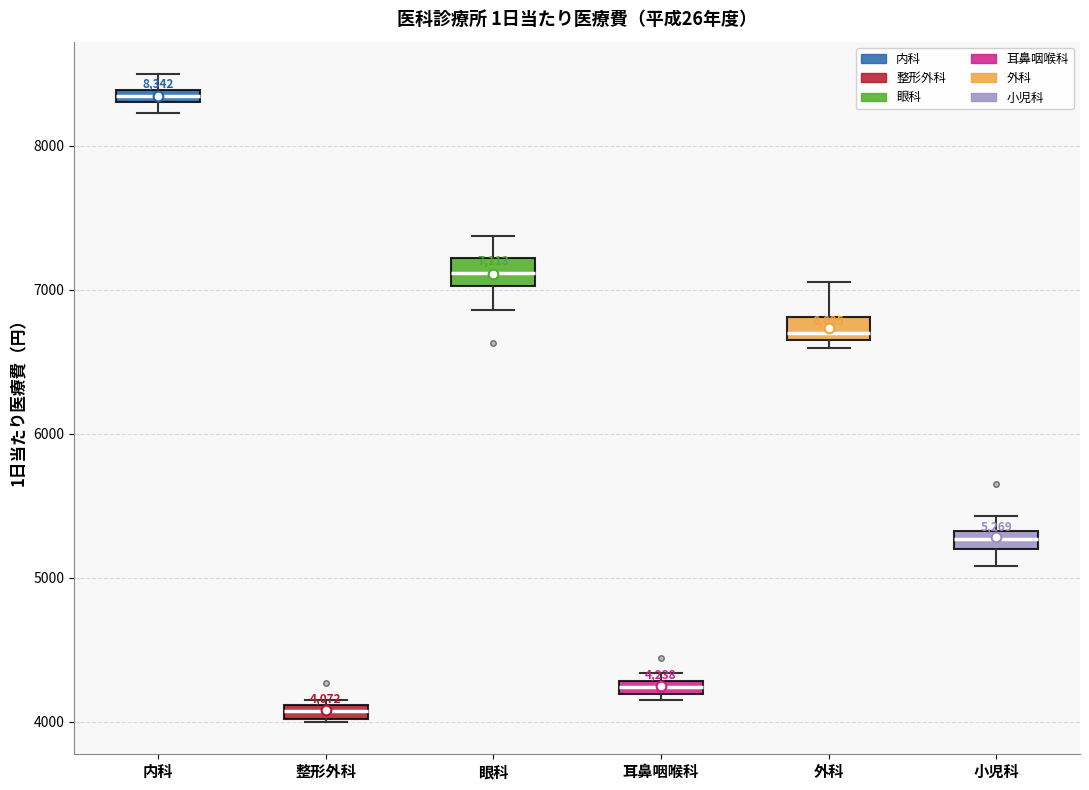

Which box has the lowest median line?

整形外科